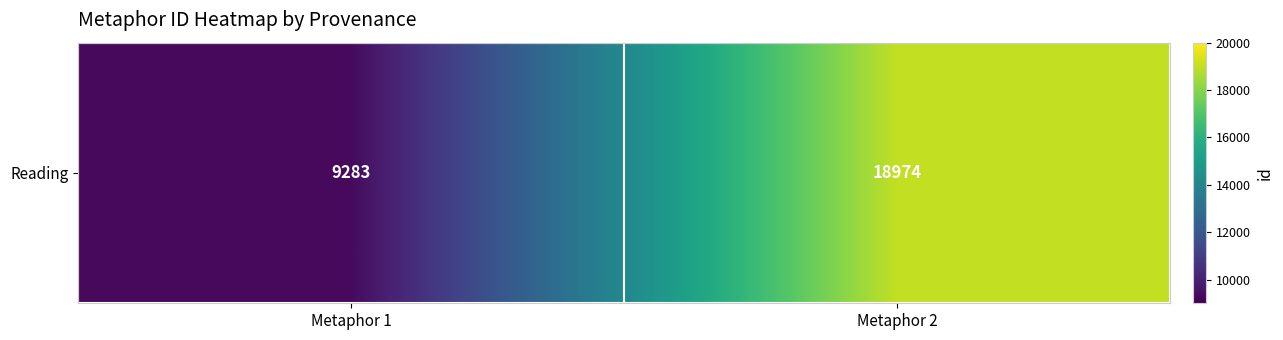

List the labels in order of value, largest first.

Metaphor 2, Metaphor 1